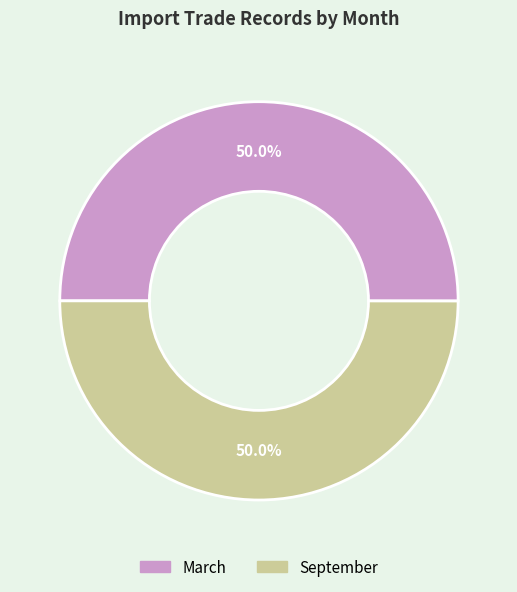

What portion of the pie excludes September?

50.0%